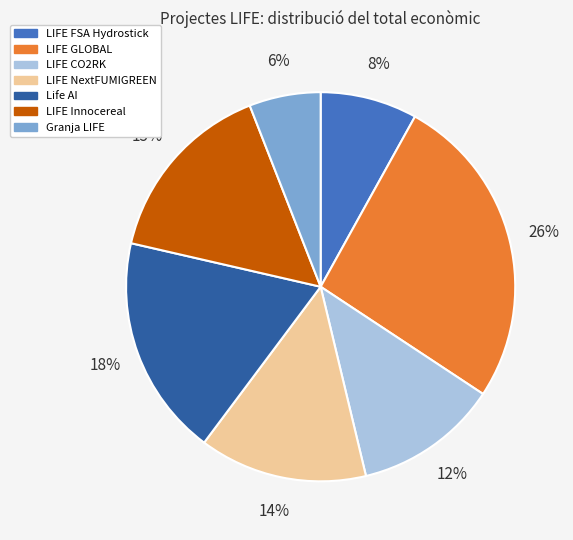

Which slice is the largest?

LIFE GLOBAL